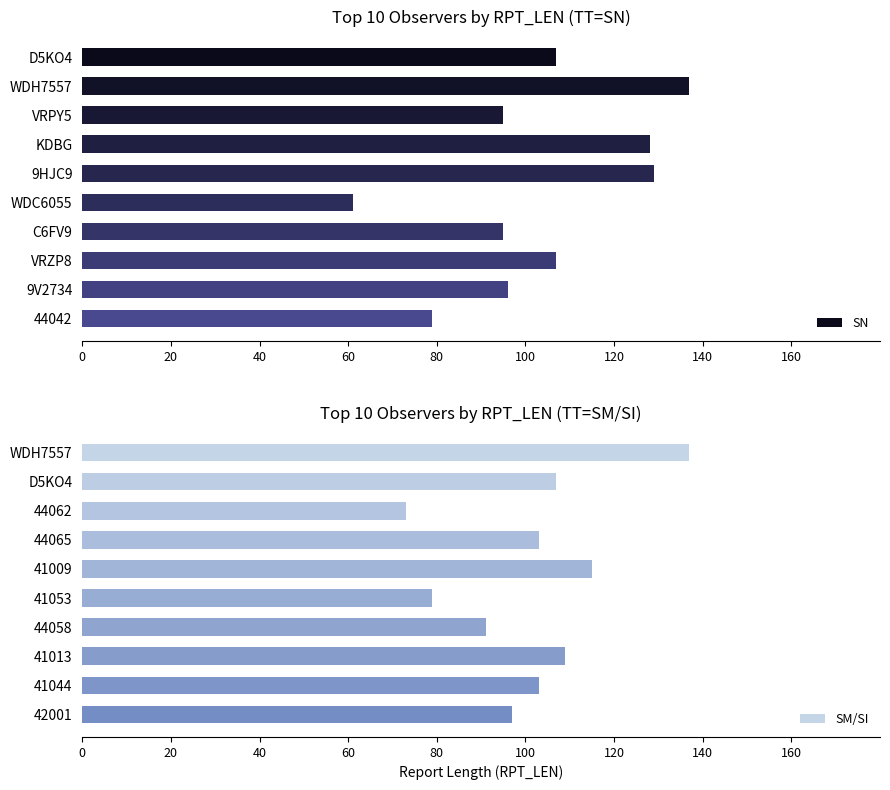

What is the difference between the maximum and minimum values in the SN series?

76